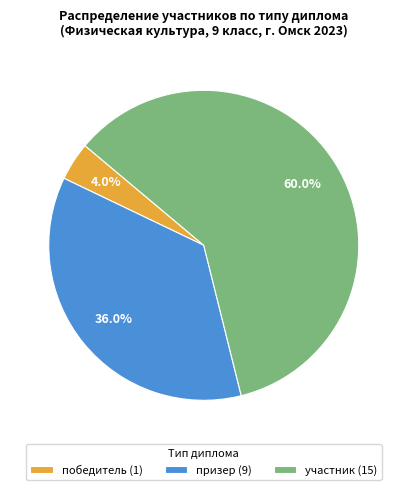

Rank the categories by value from lowest to highest.

победитель, призер, участник